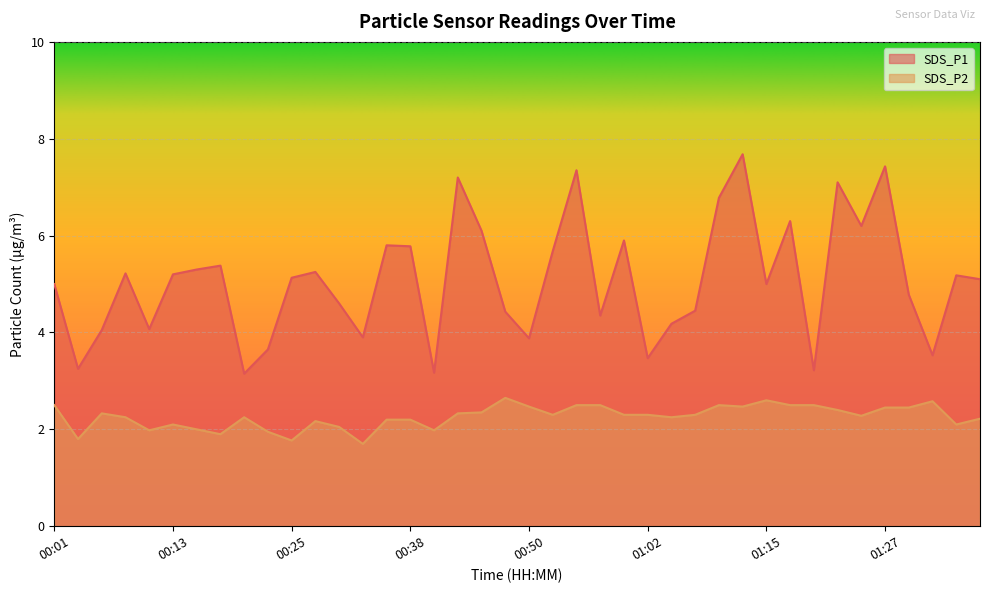

Where is the first local minimum for SDS_P1?

00:04